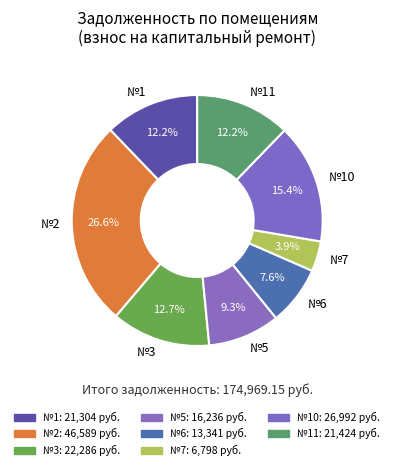

What is the total percentage of №7 and №6?

11.5%